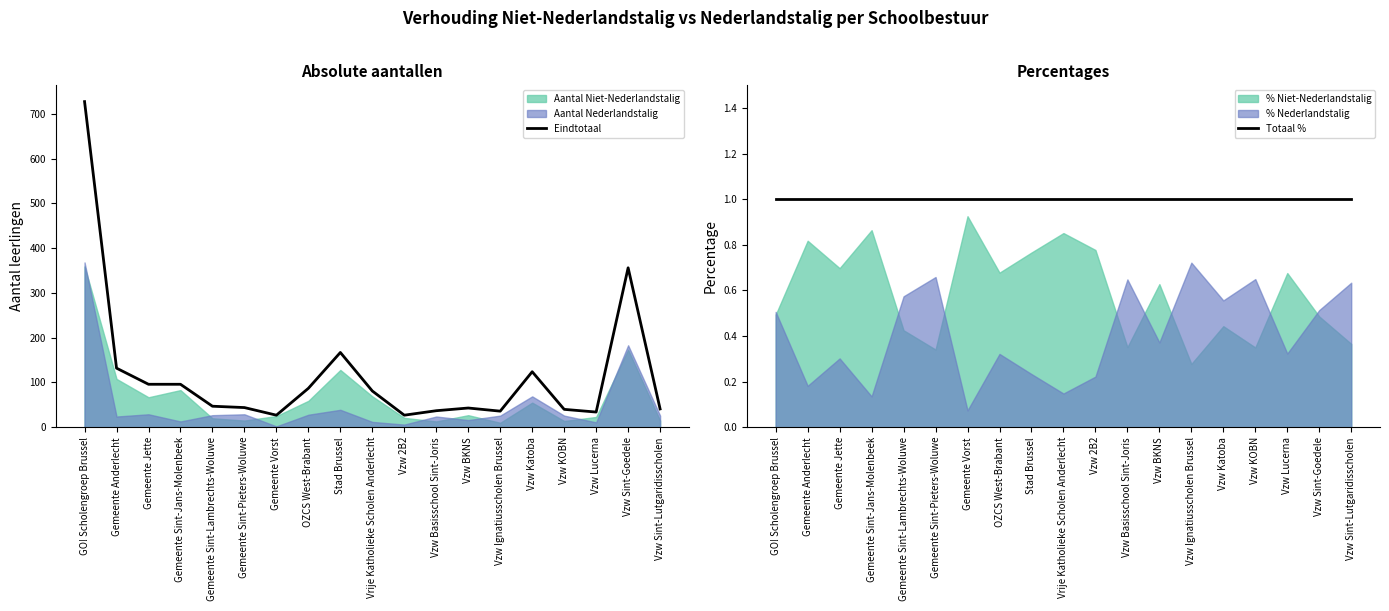

Does the chart display data point markers on the line(s)?

No